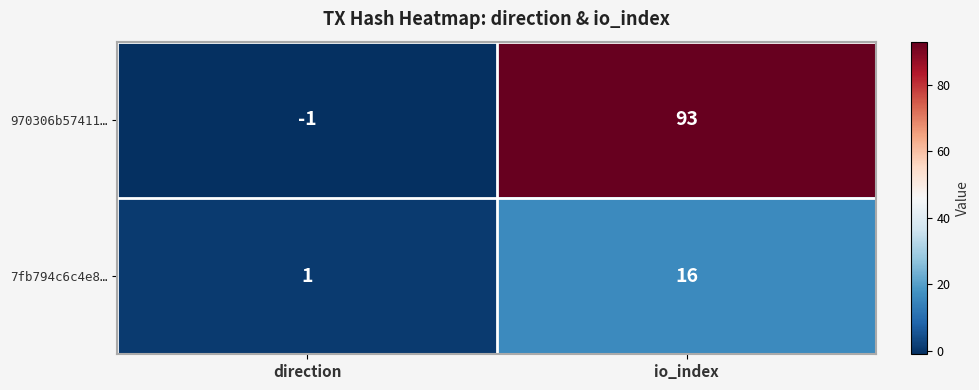

List the series in order of their overall mean, lowest first.

7fb794c6c4e8…, 970306b57411…